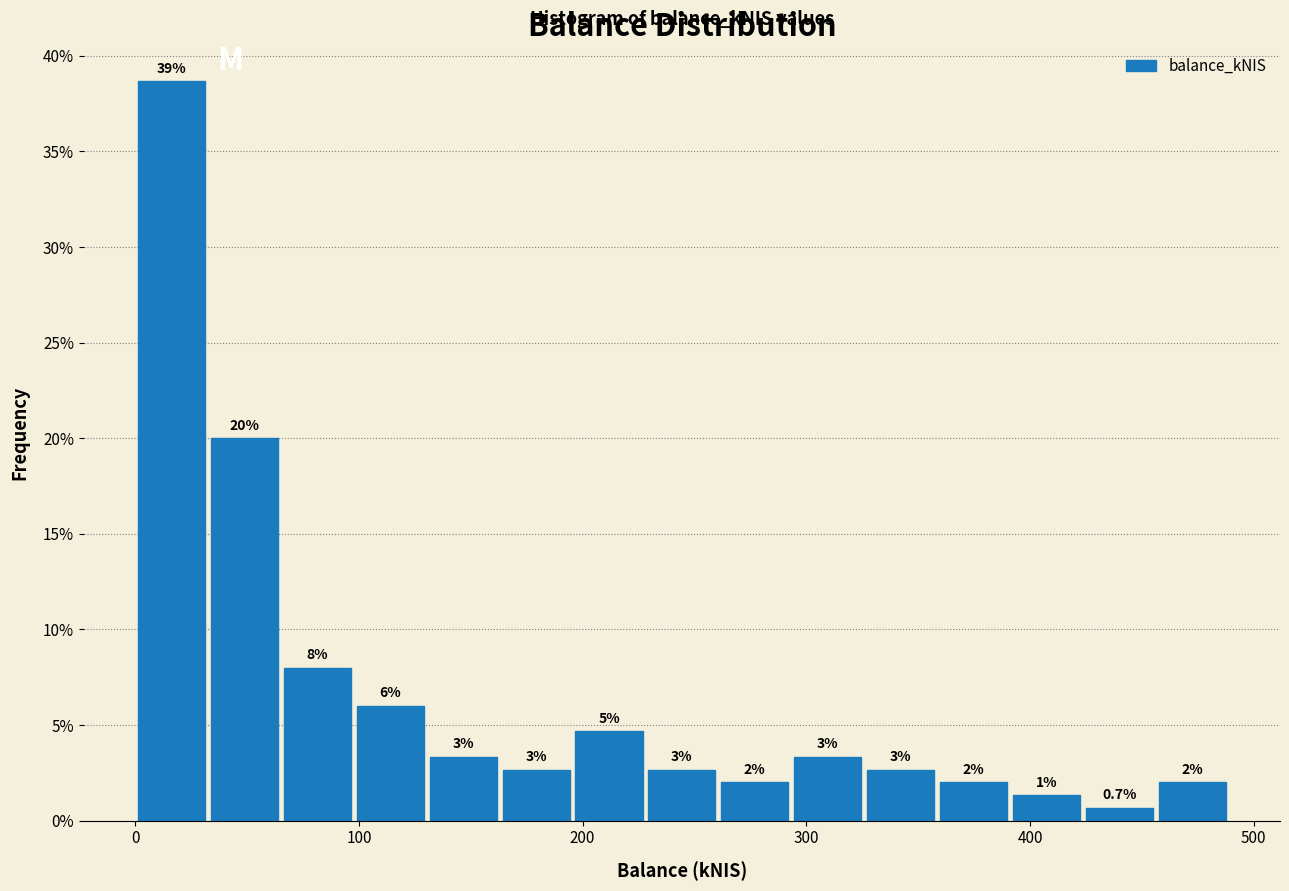

Around what value on the x-axis is the tallest bar? Give the approximate position of its centre, as read against the axis.

20